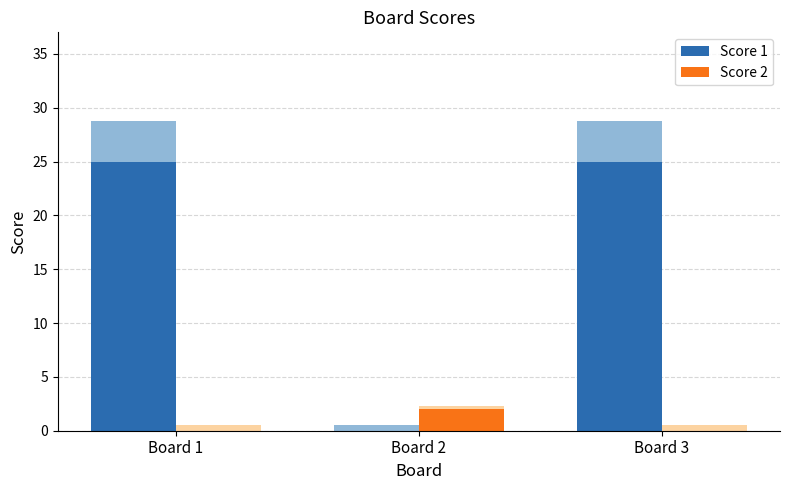

List the series in order of their peak value, lowest first.

Score 2, Score 1